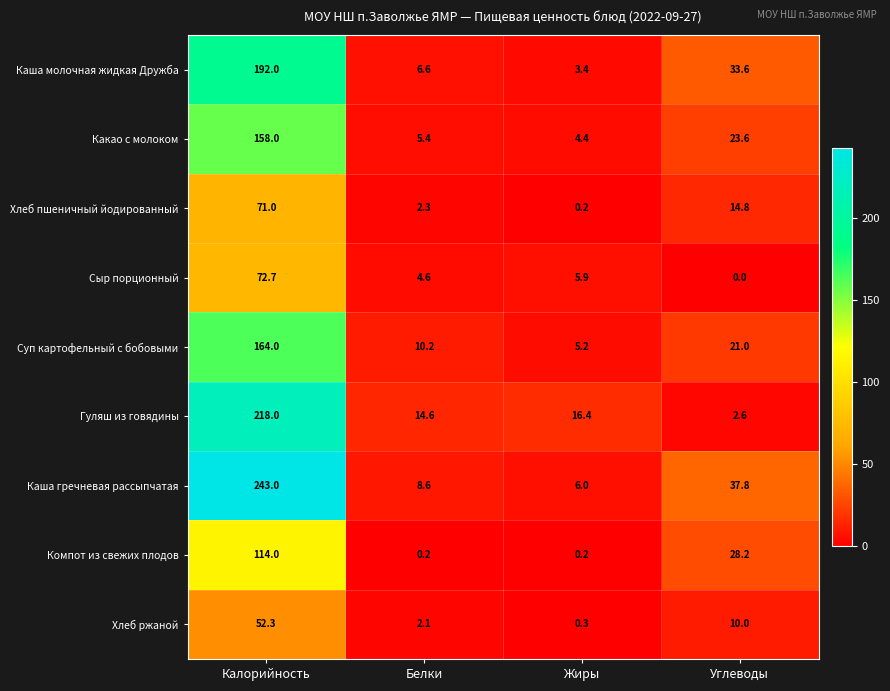

At Углеводы, list the series in order from largest to smallest.

Каша гречневая рассыпчатая, Каша молочная жидкая Дружба, Компот из свежих плодов, Какао с молоком, Суп картофельный с бобовыми, Хлеб пшеничный йодированный, Хлеб ржаной, Гуляш из говядины, Сыр порционный